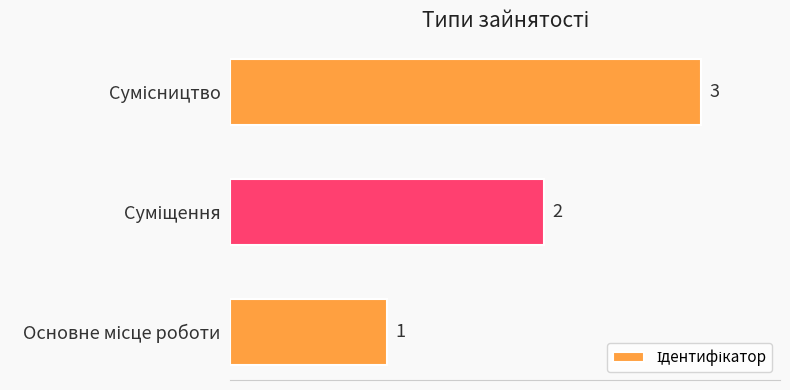

How many values are between 1 and 3?

3